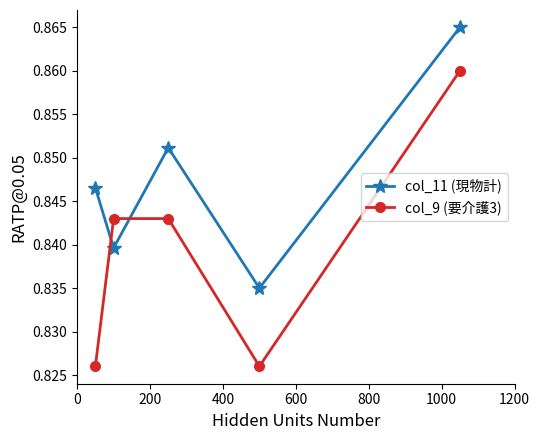

Which series has the largest total across all categories?

col_11 (現物計)